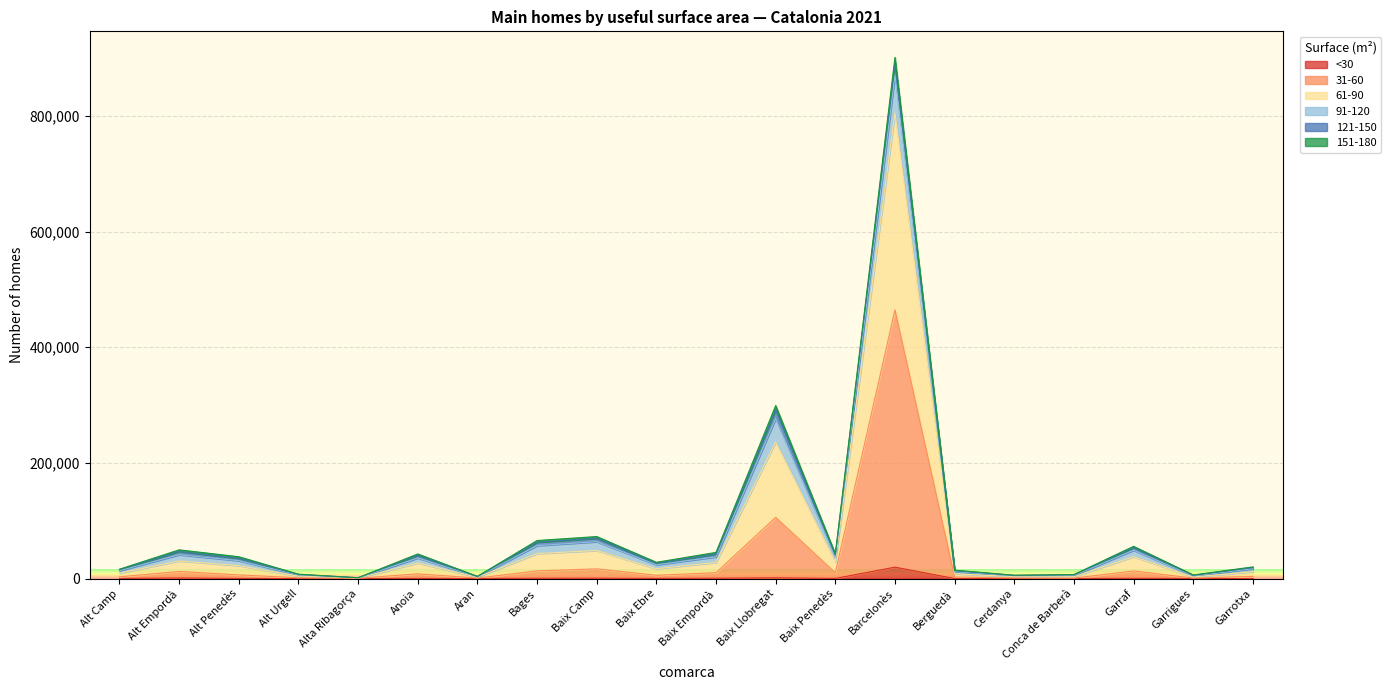

What is the minimum value for 61-90?

1542